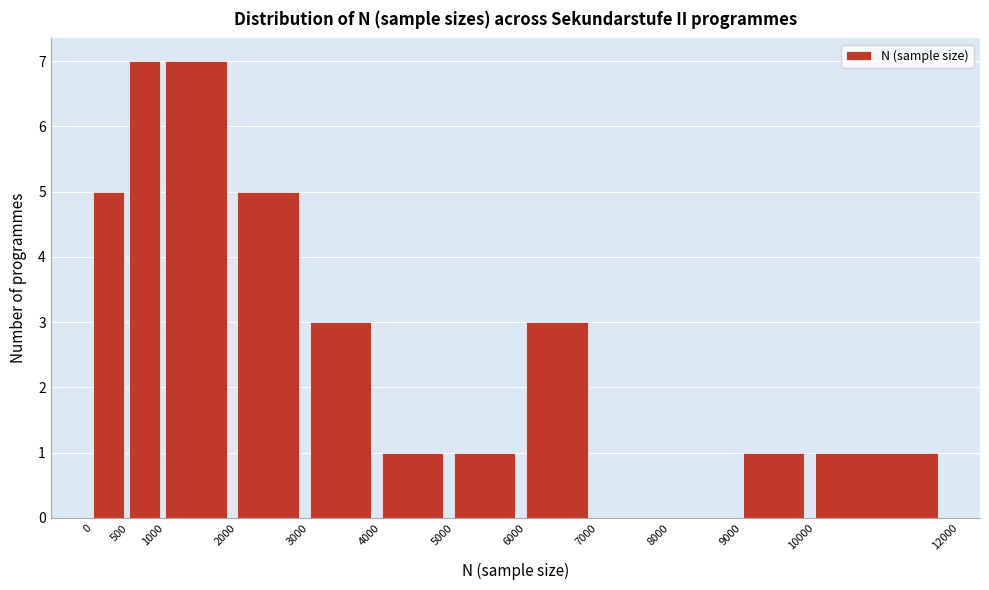

Reading left to right, transcribe this chart: for each bar, give the range it covers on the x-axis and its height. The values are not printed on the chart, so give them approximately, as read against the axis.

0 to 500: 5
500 to 1000: 7
1000 to 2000: 7
2000 to 3000: 5
3000 to 4000: 3
4000 to 5000: 1
5000 to 6000: 1
6000 to 7000: 3
7000 to 8000: 0
8000 to 9000: 0
9000 to 10000: 1
10000 to 12000: 1